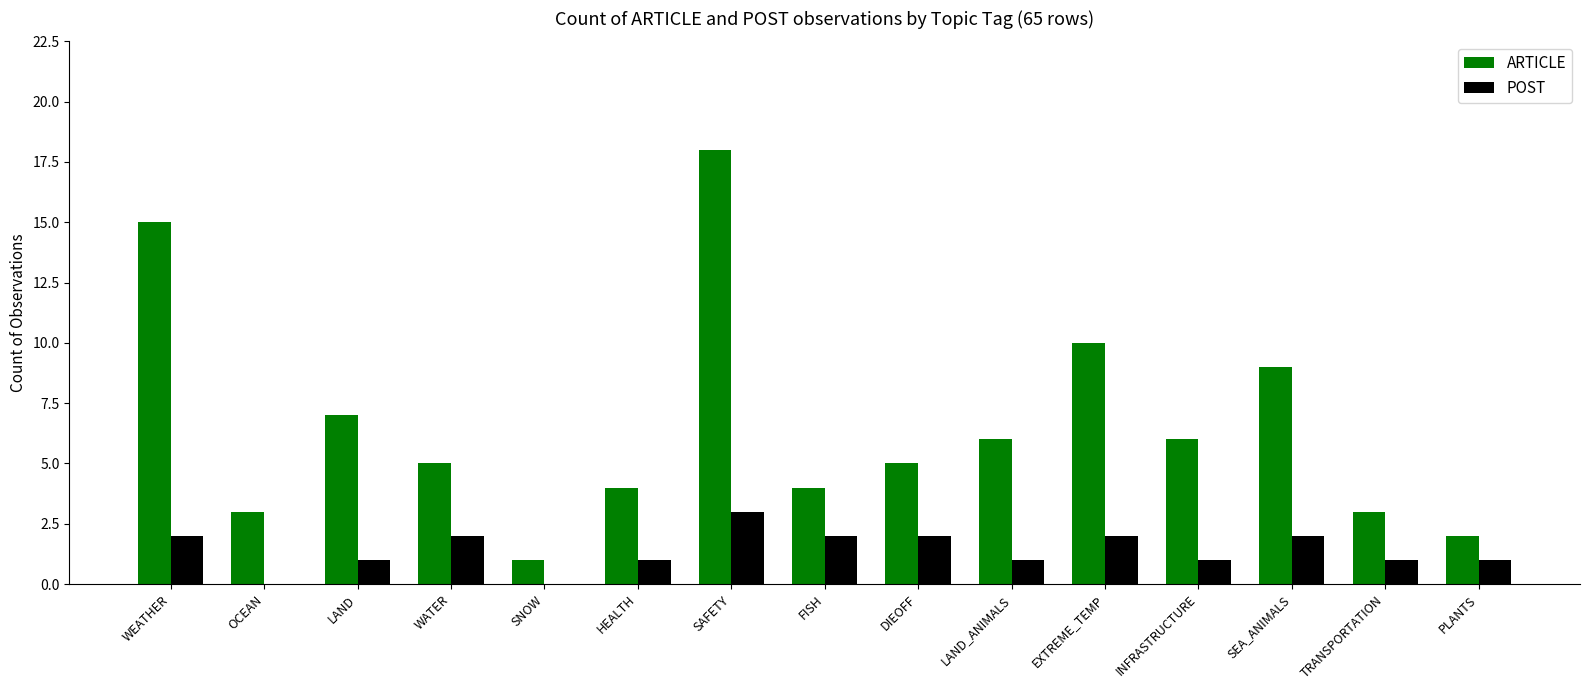

What is the sum of the ARTICLE values at EXTREME_TEMP and HEALTH?

14